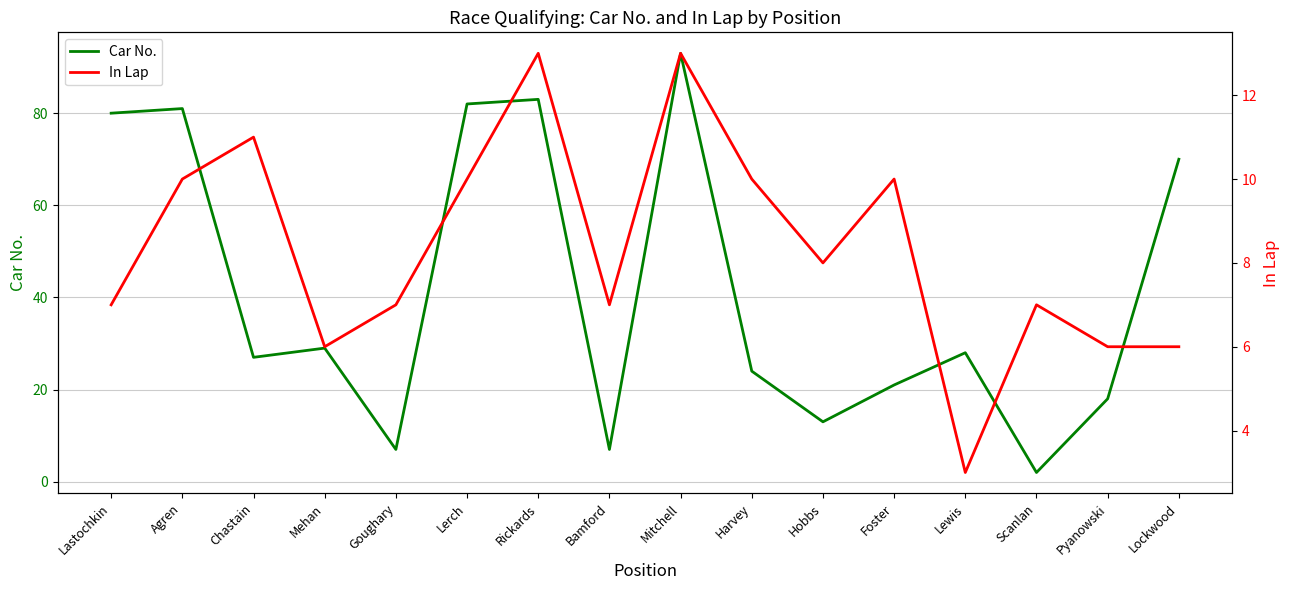

What is the maximum value shown in the chart?

93